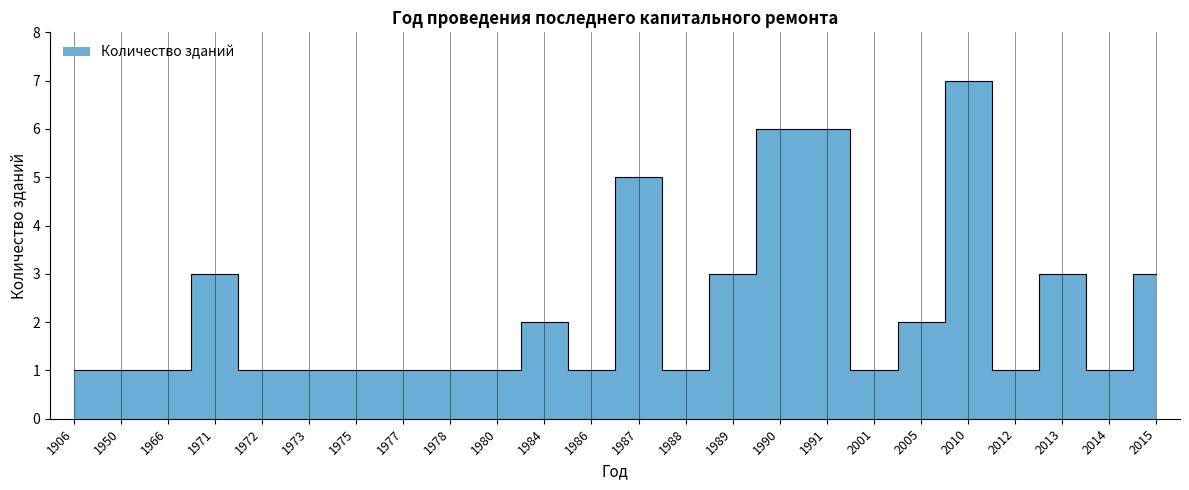

Is it true that the value at 1989 is 1?

False